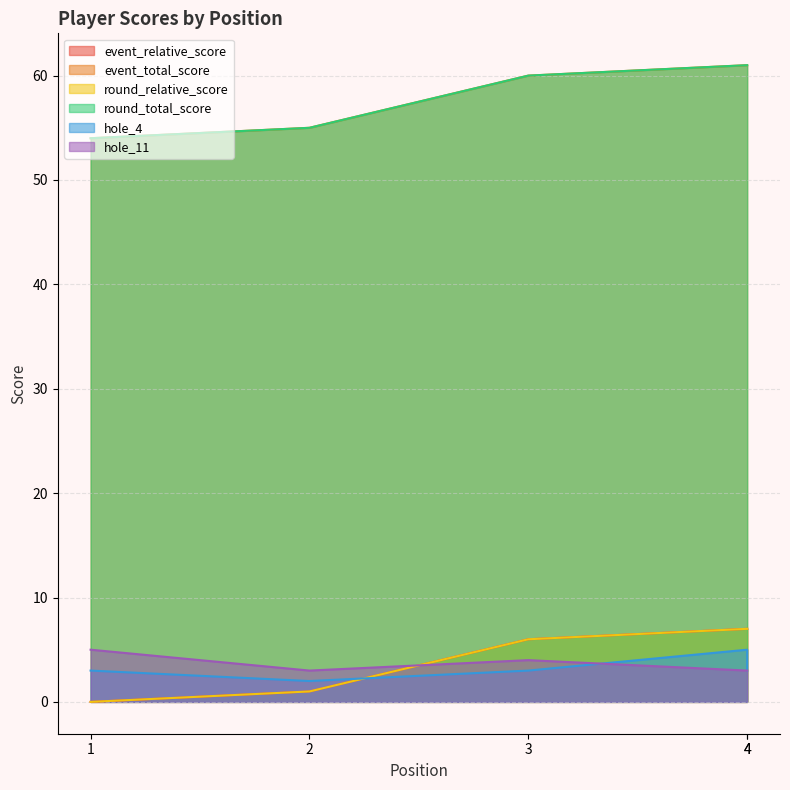

What is the difference between the round_total_score values at 3 and 4?

1